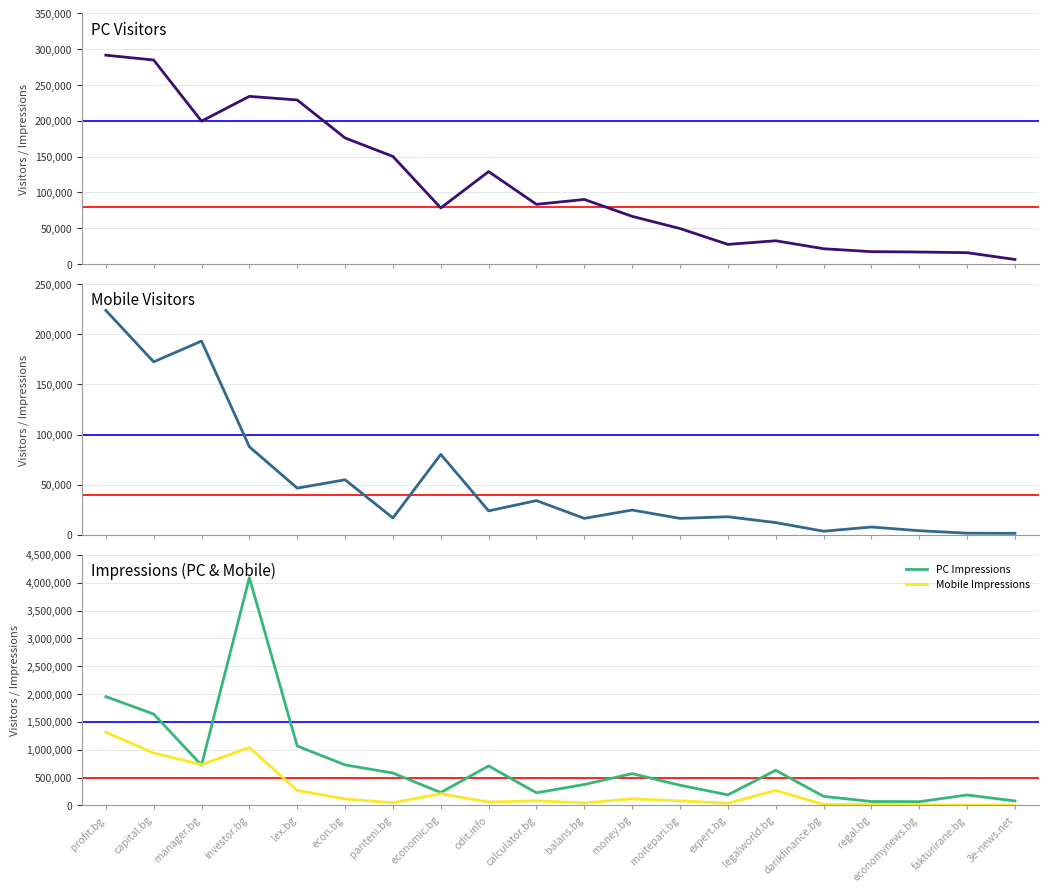

Which series has the largest total across all categories?

PC Impressions